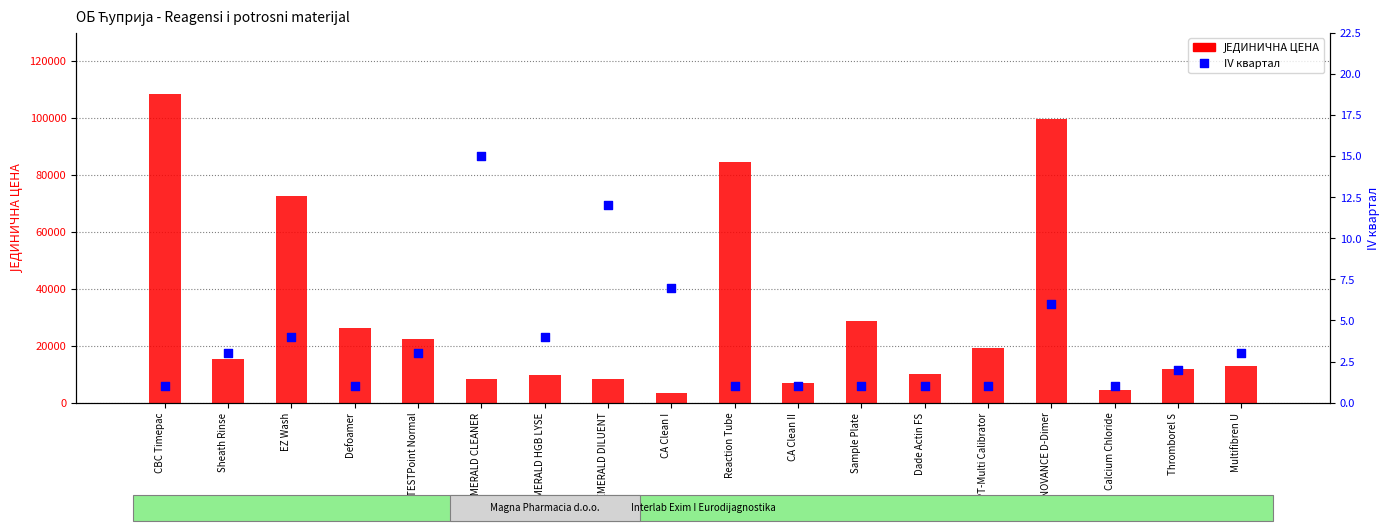

Which series contains the lowest Y value?

IV квартал